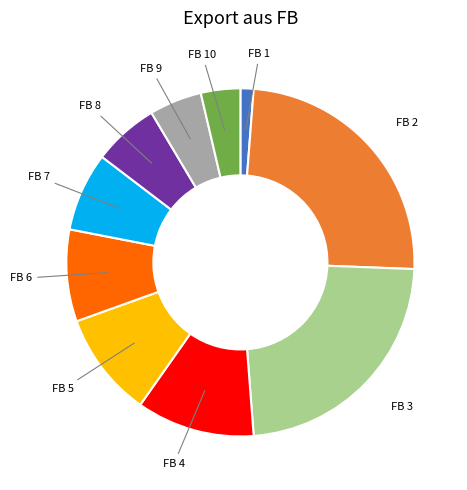

Approximately how many times larger is the value at FB 5 compared to FB 1?

8.0